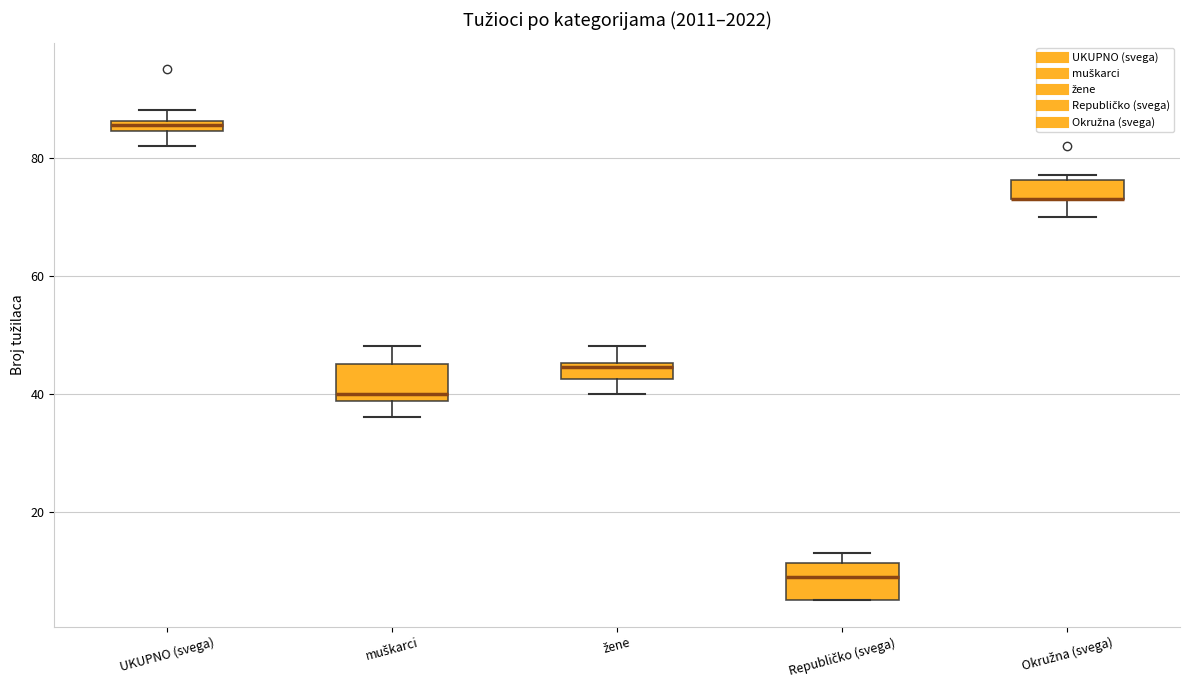

Where does the lower whisker of the box for UKUPNO (svega) end on the y-axis? The values are not printed on the chart, so give them approximately, as read against the axis.

82